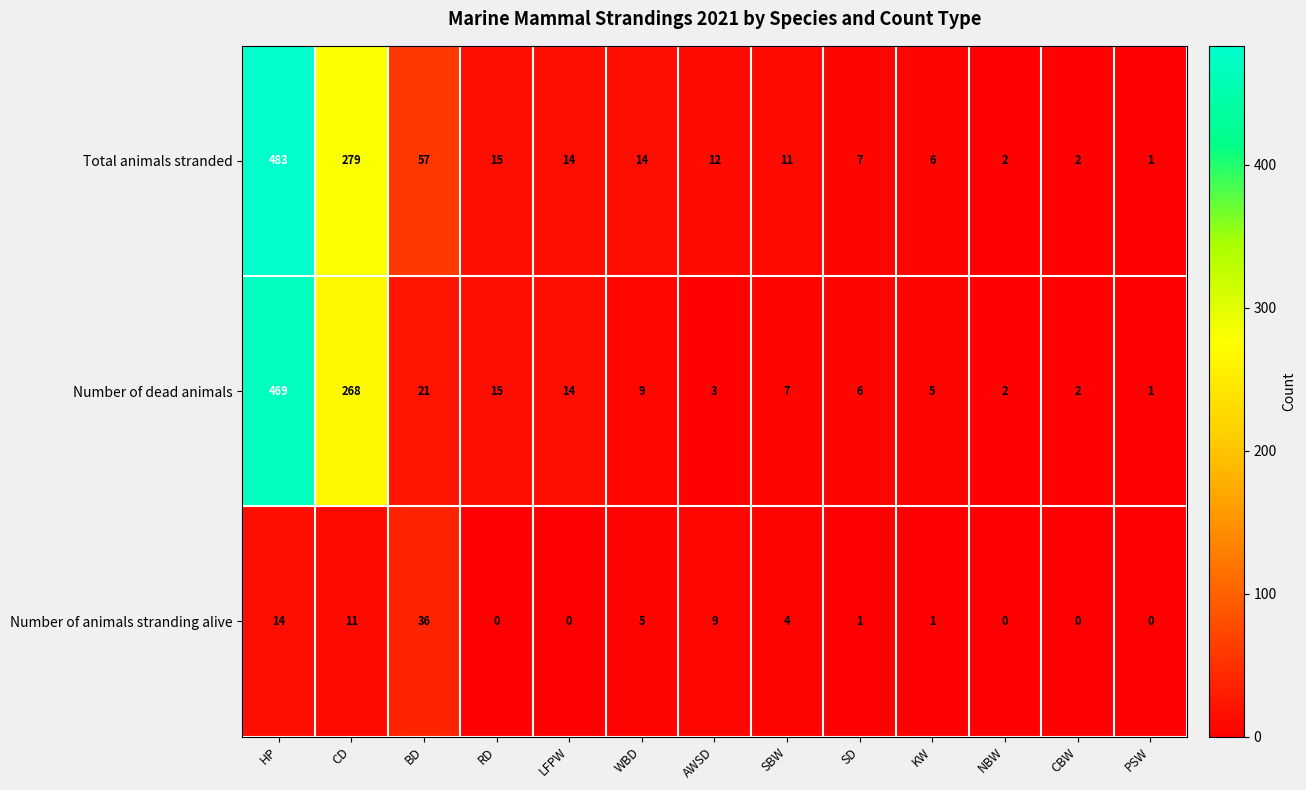

How many series are shown in this chart?

3